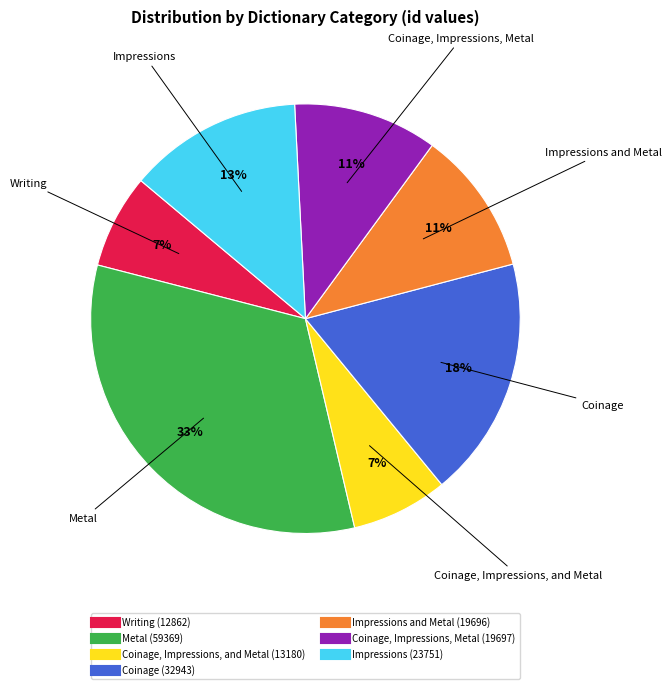

Does any single category account for the majority?

No